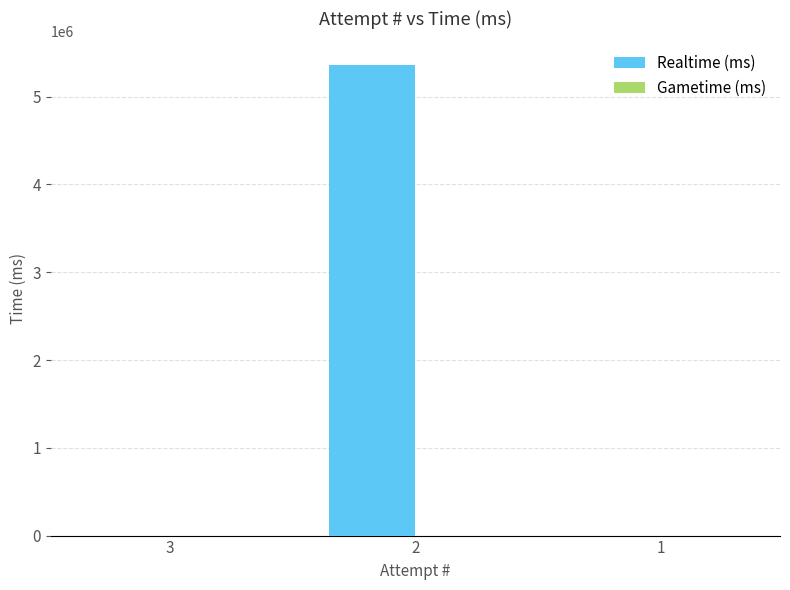

Is it true that the value at 1 is -3155135?

False